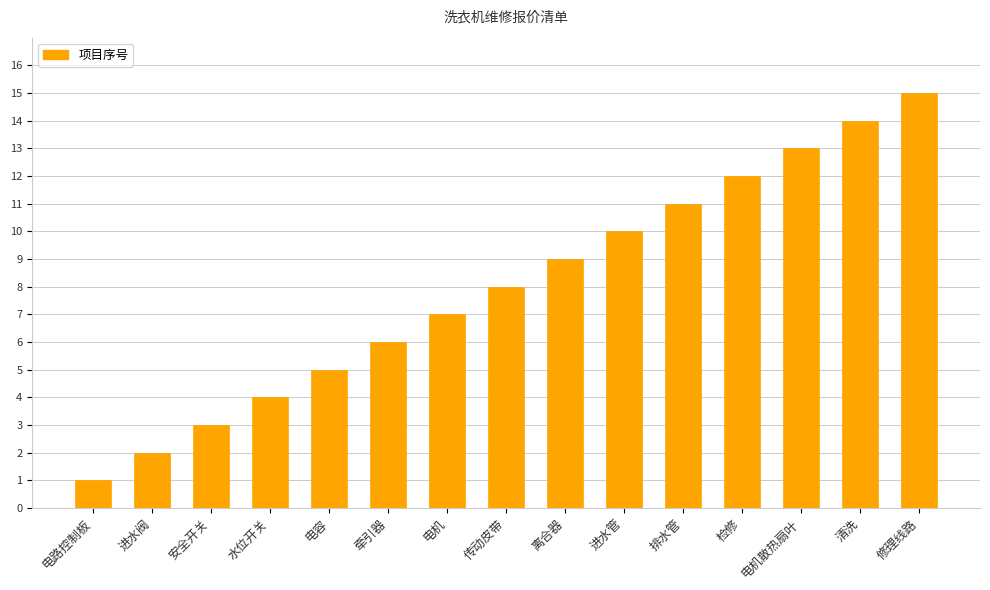

What is the change in value from 排水管 to 修理线路?

+4